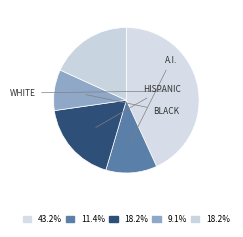

How many slices are in this pie chart?

5